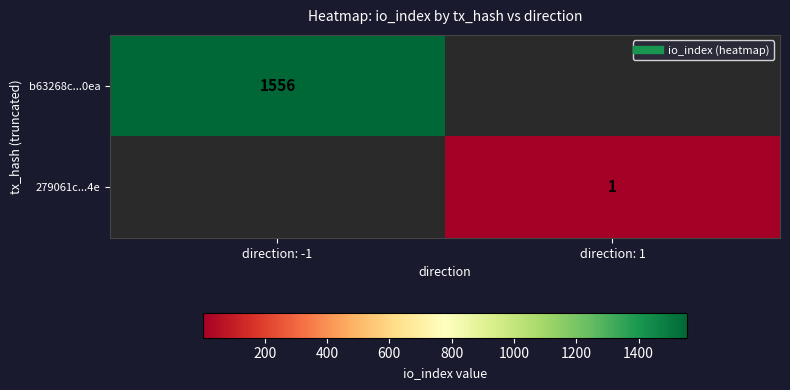

Rank the categories by b63268c...0ea value from lowest to highest.

direction: -1, direction: 1